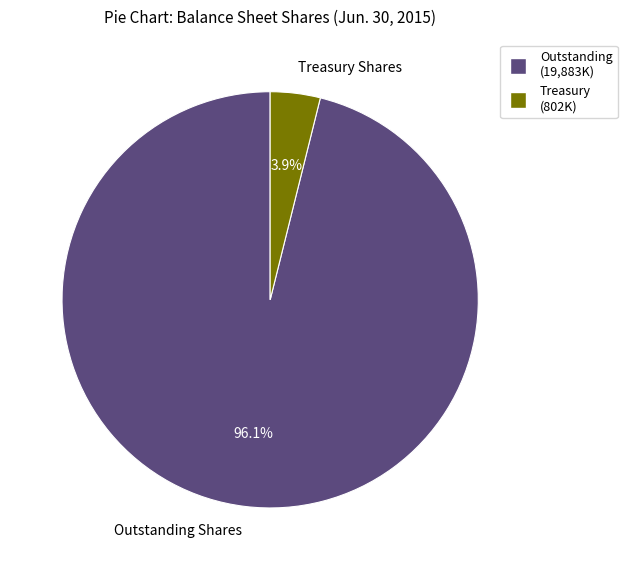

Which slice represents more than half of the pie?

Outstanding Shares